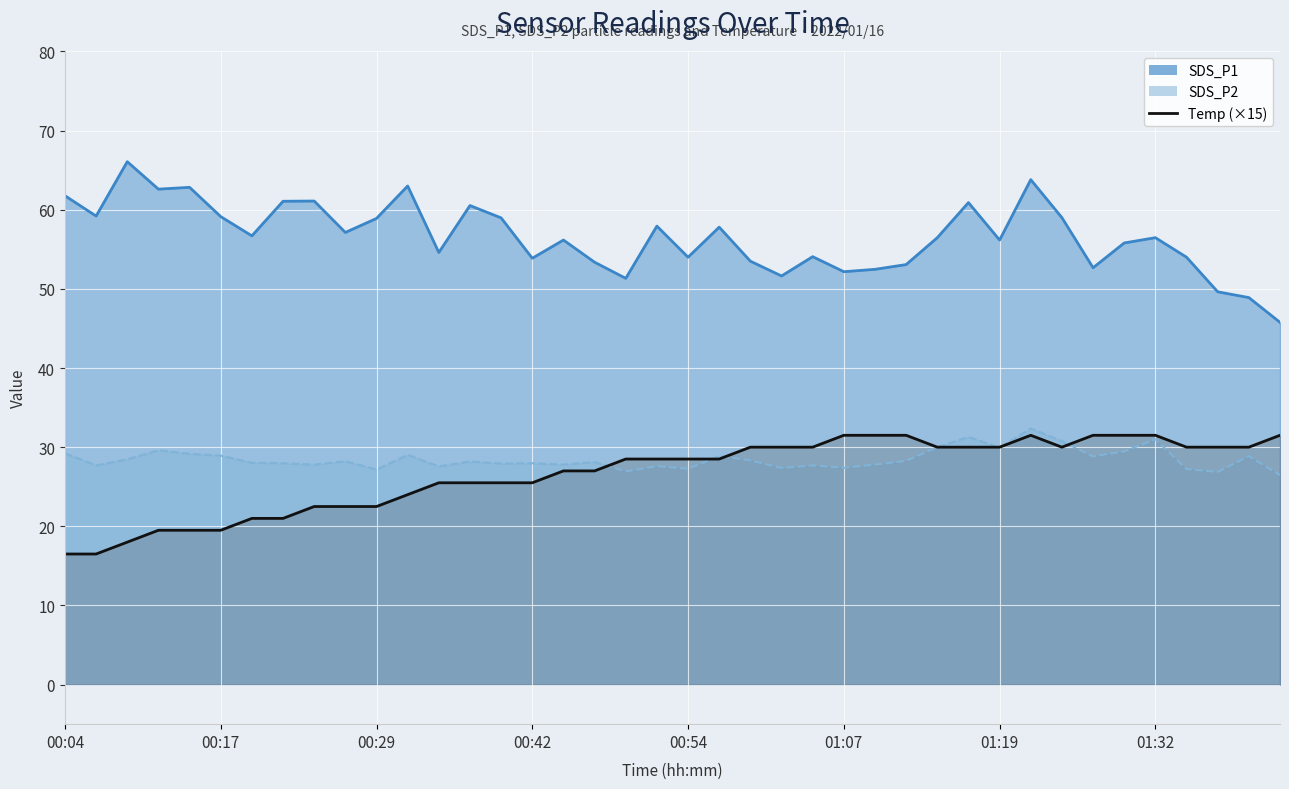

What is the change in value from 21 to 39?

+3.0